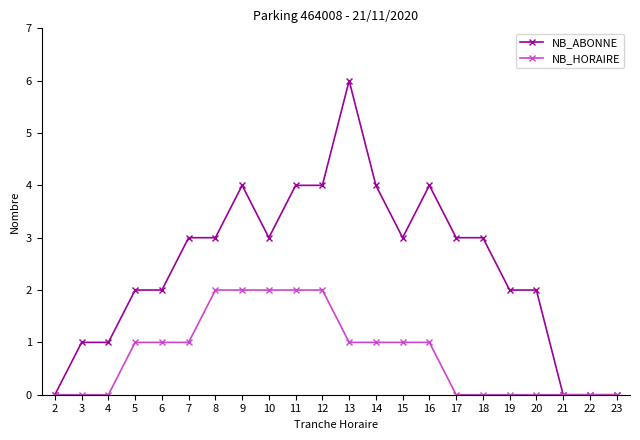

Is it true that NB_HORAIRE equals 1 at 13?

True